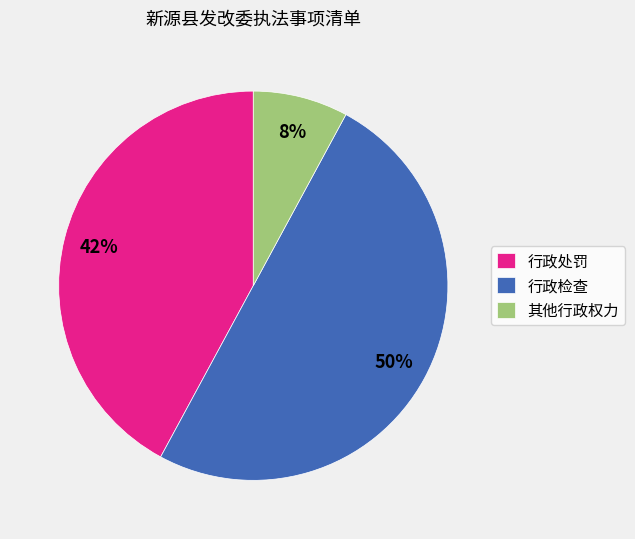

To the nearest percent, what is the difference between the largest and smallest slice percentages?

42%